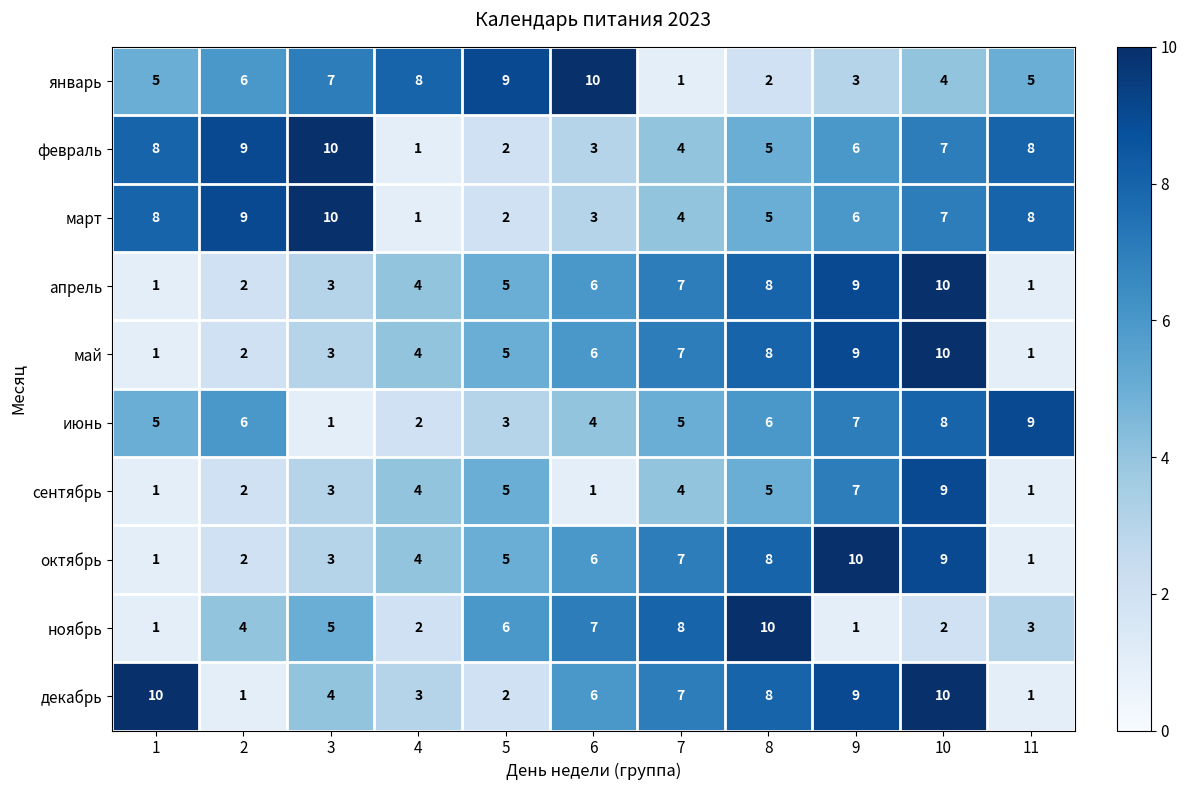

What is the sum of all ноябрь values?

49